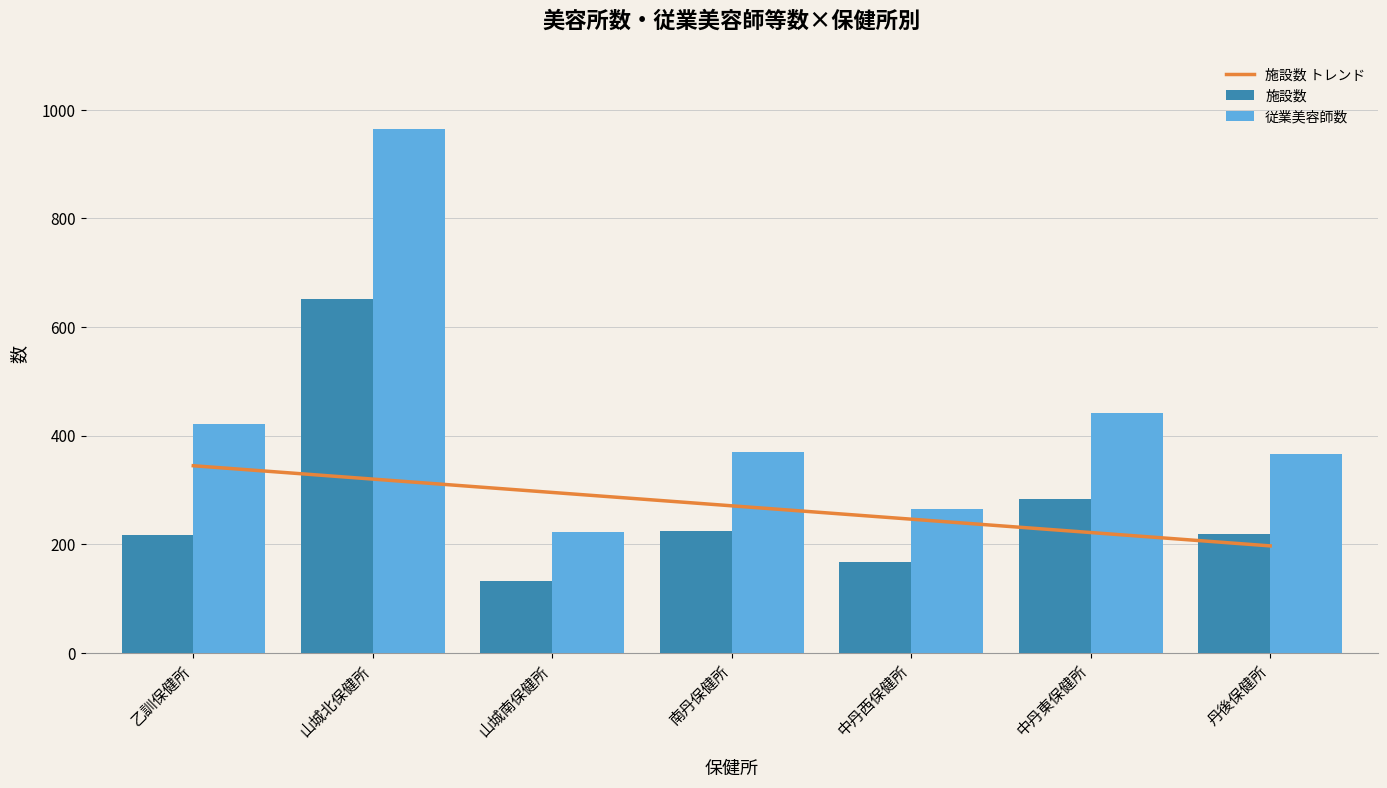

What is the difference between the maximum and minimum values in the 従業美容師数 series?

743